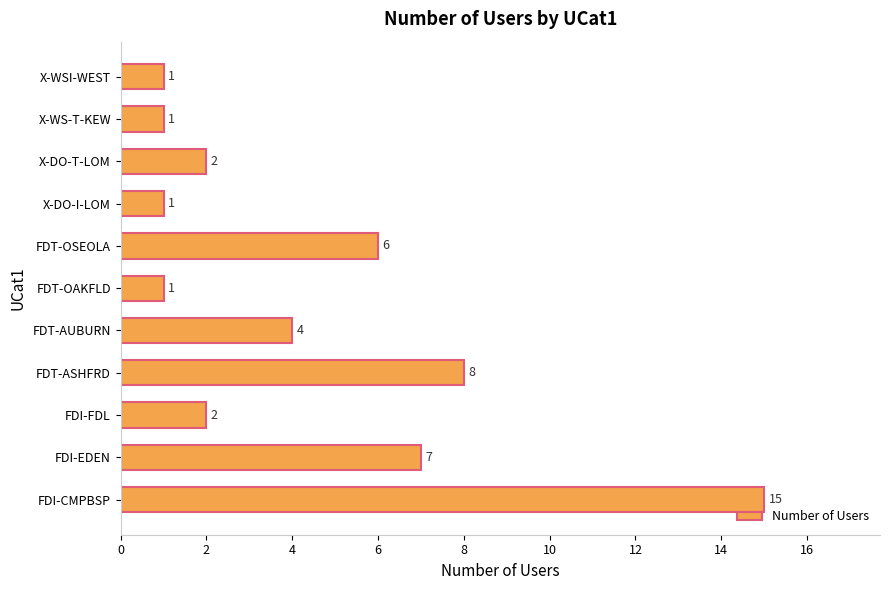

Between X-DO-T-LOM and FDI-EDEN, which is larger?

FDI-EDEN